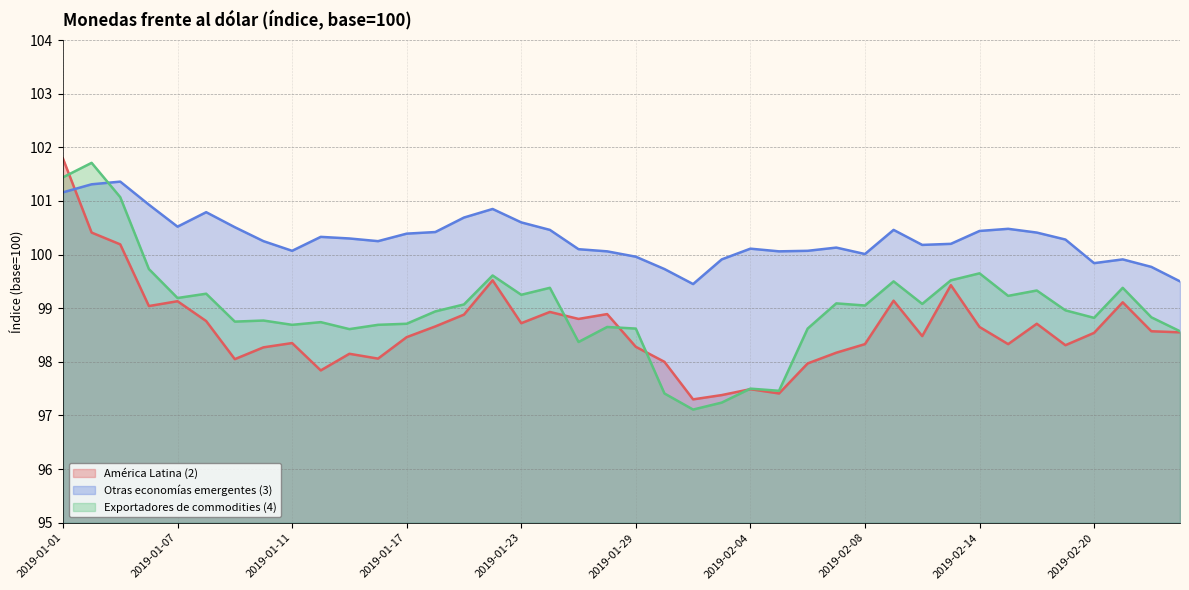

What are all the series names shown in the legend?

América Latina (2), Otras economías emergentes (3), Exportadores de commodities (4)